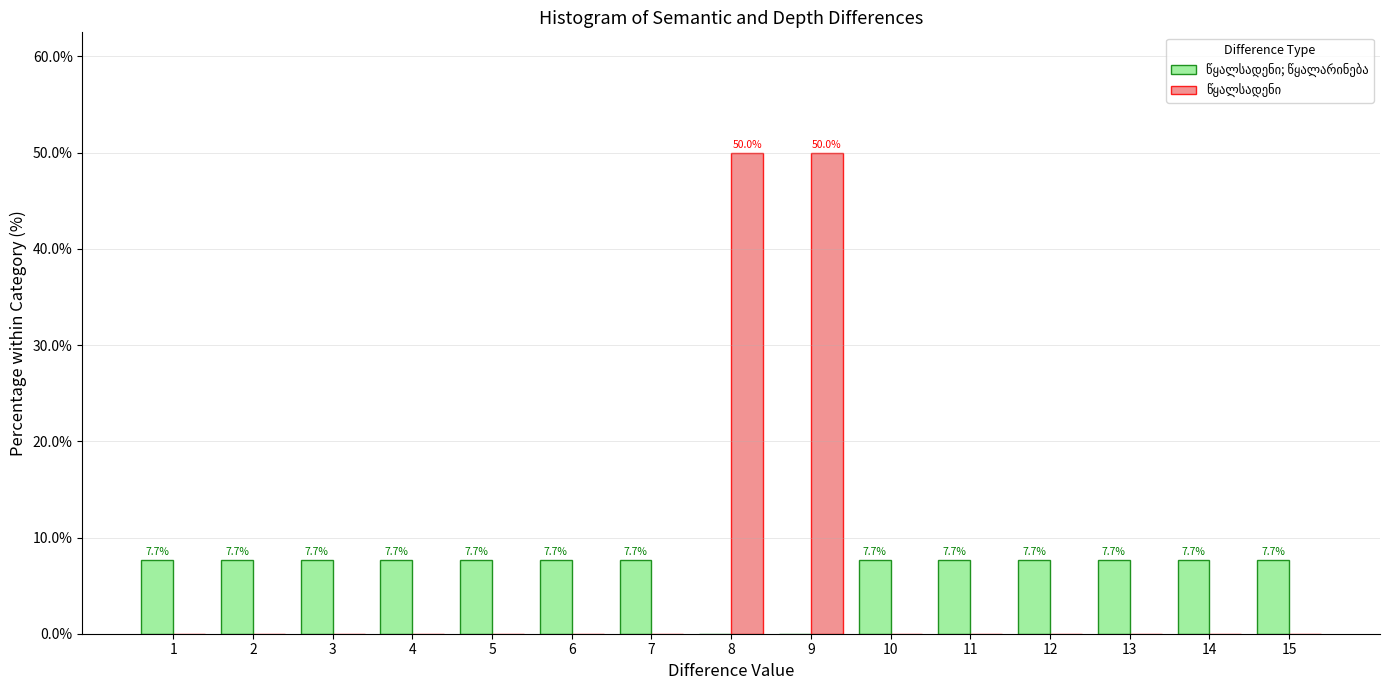

What is the maximum value shown in the chart?

50.0